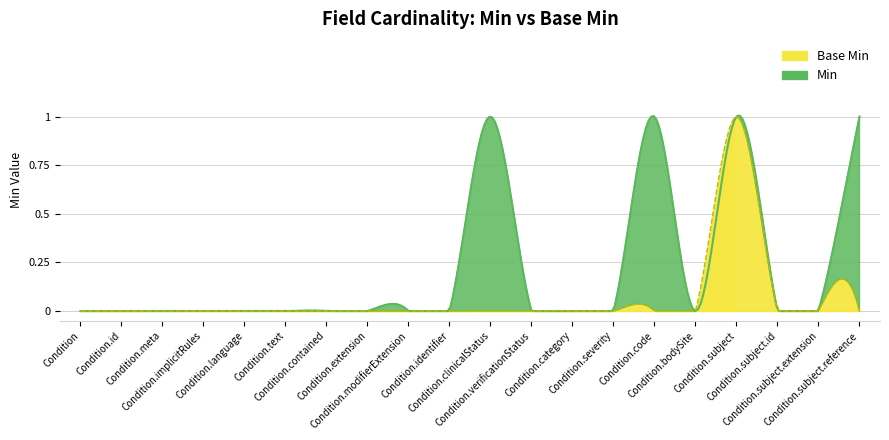

Which category has the lowest value across all series?

Condition